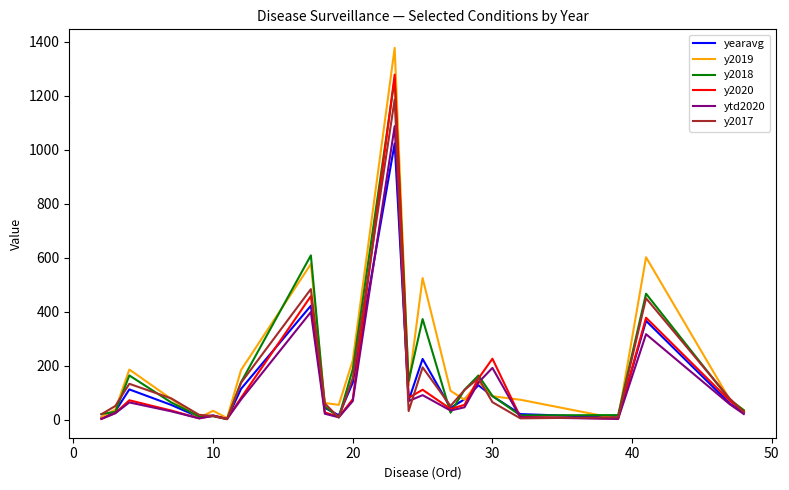

At how many categories does at least one series exceed 1196?

1